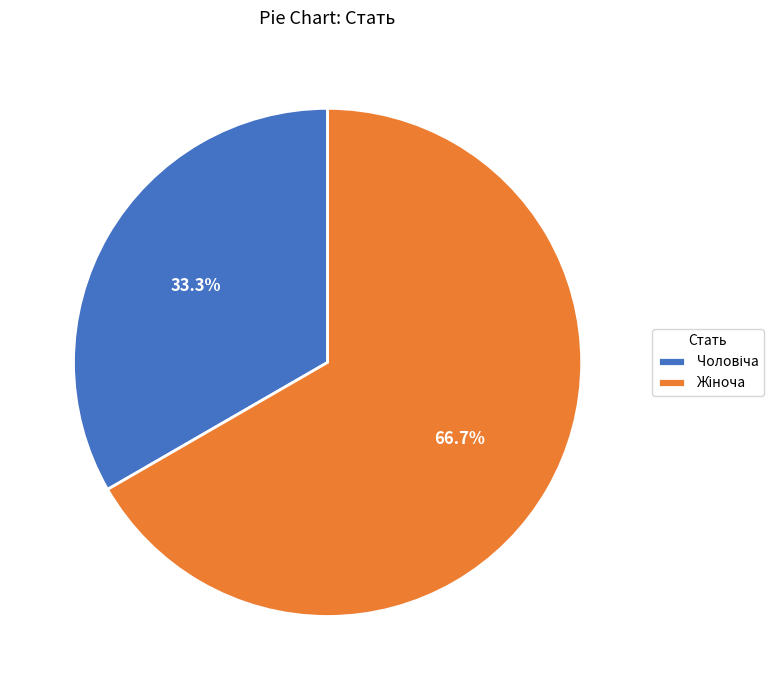

Is there a majority slice in this chart?

Yes